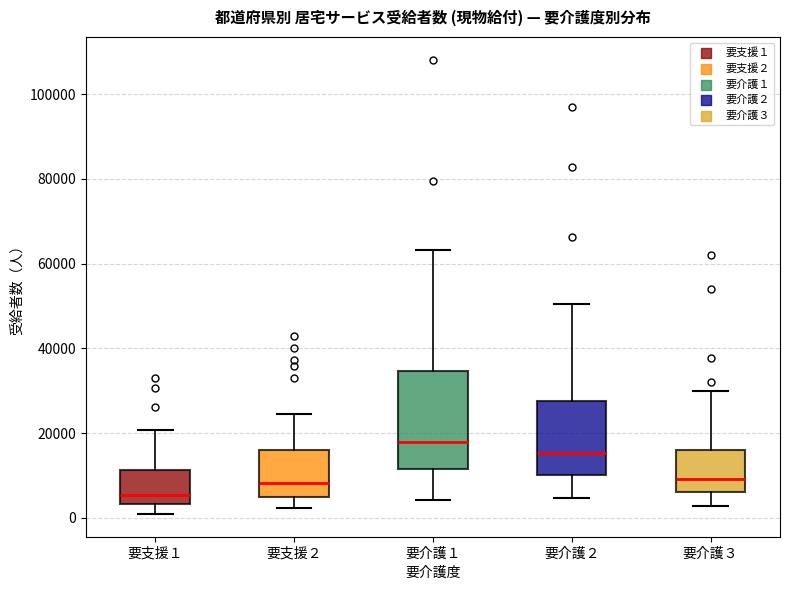

Comparing the boxes themselves (not the whiskers), which one is the tallest?

要介護１